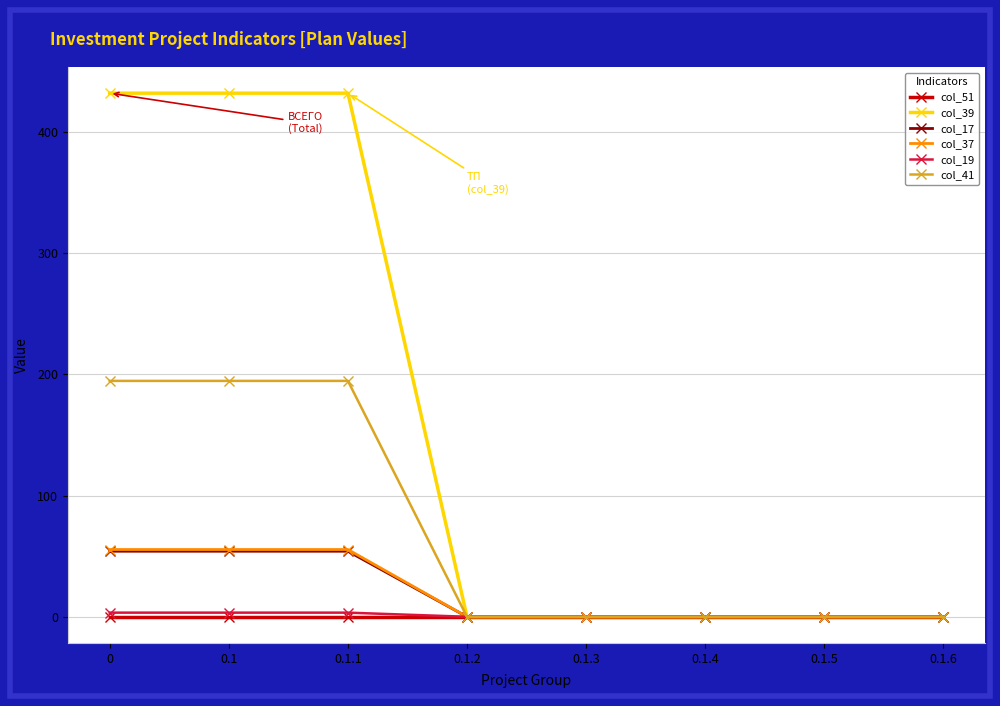

Count the number of categories in the chart.

8